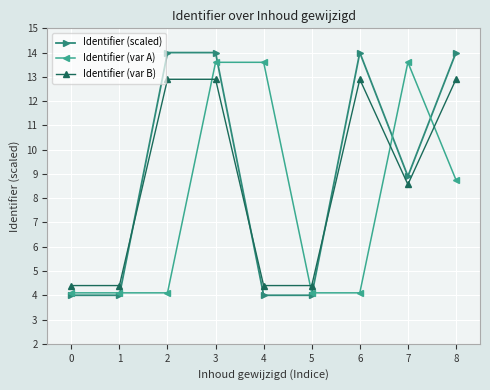

What are all the series names shown in the legend?

Identifier (scaled), Identifier (var A), Identifier (var B)